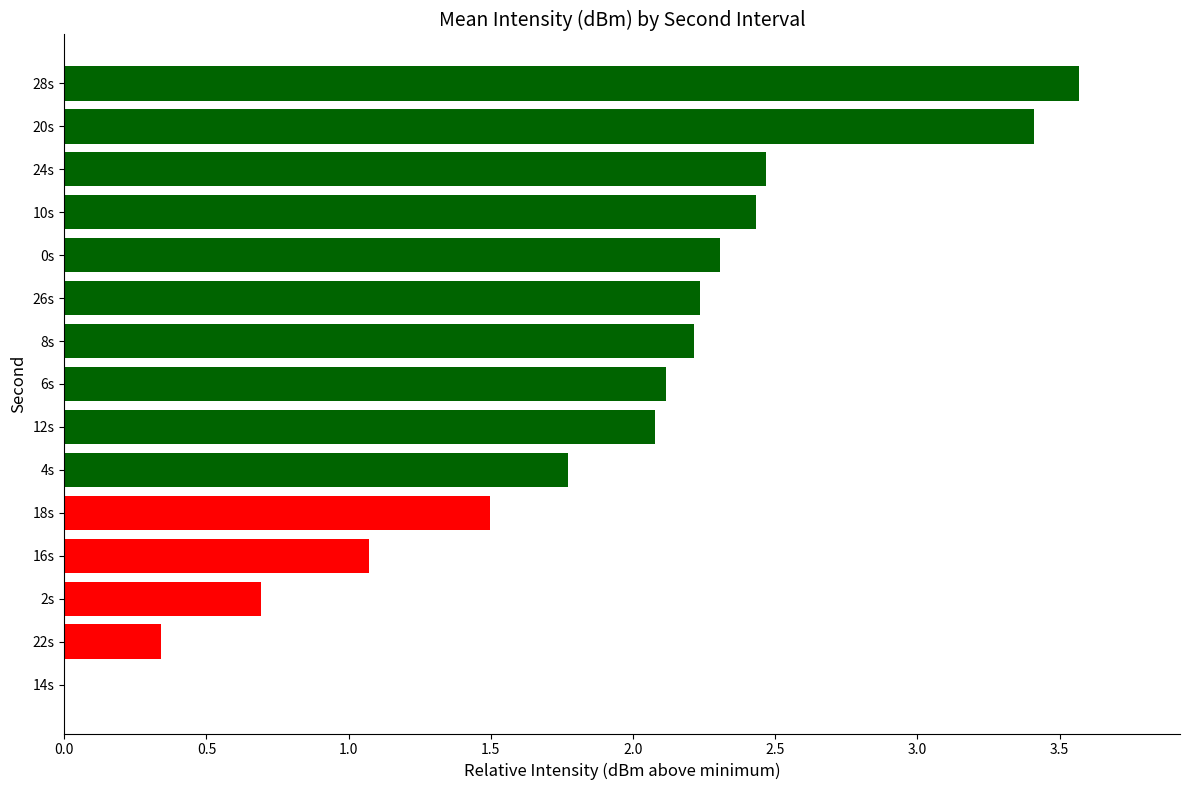

What value does the data have at 2s?

0.7